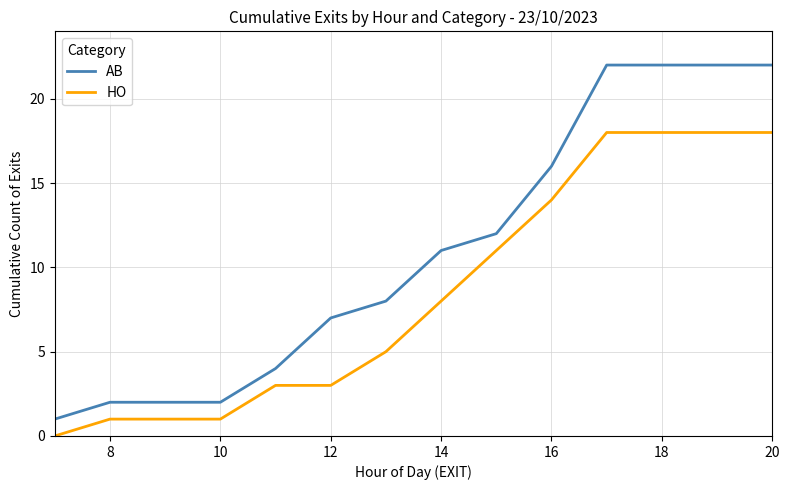

Which series has the largest range (max minus min)?

AB